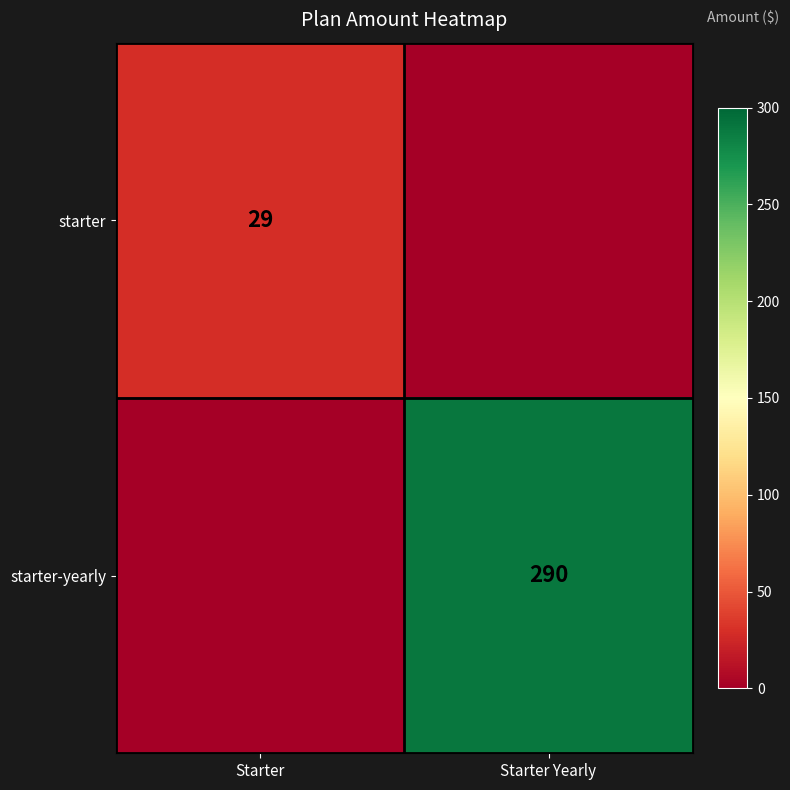

True or false: starter-yearly has a value of 290 at Starter Yearly.

True